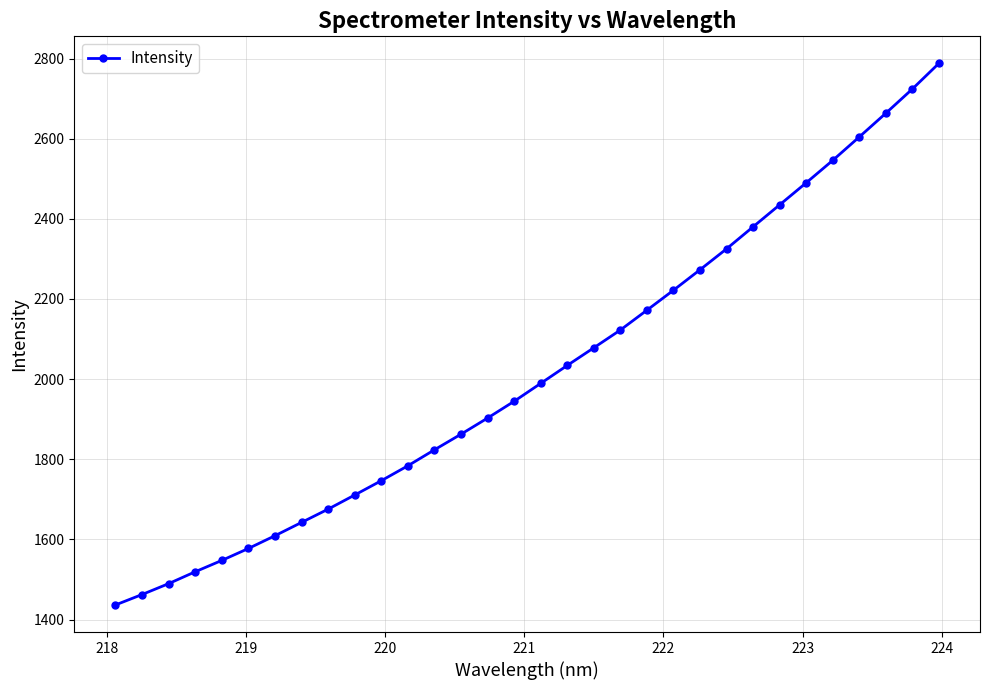

What is the value of the 2nd point from the left?

1462.4